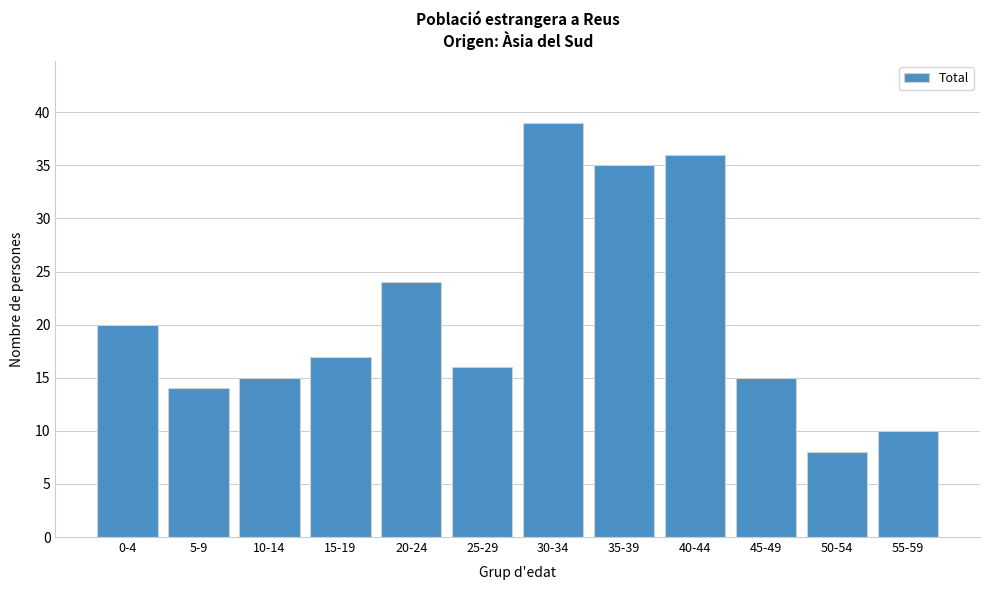

Reading left to right, what are all the values shown in this chart?

0-4=20	5-9=14	10-14=15	15-19=17	20-24=24	25-29=16	30-34=39	35-39=35	40-44=36	45-49=15	50-54=8	55-59=10